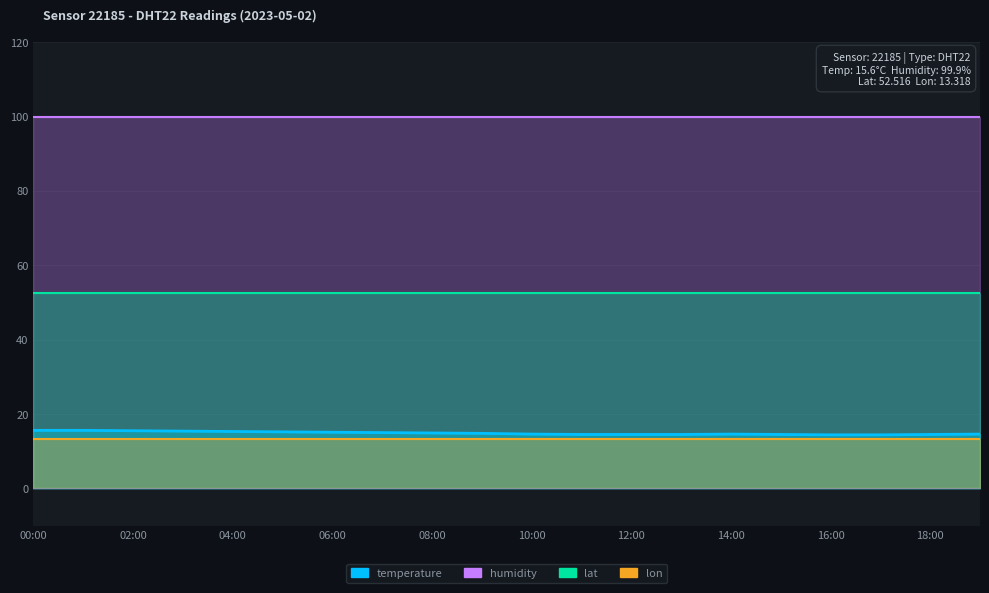

Between 04:00 and 05:00, which is larger?

04:00